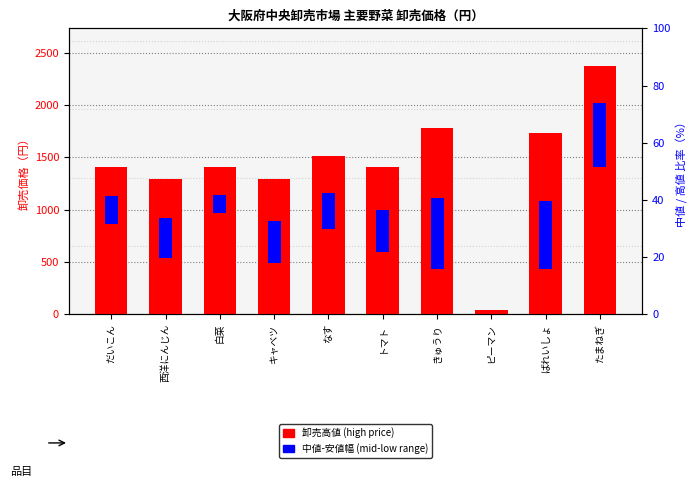

The value of high price (円) at 白菜 is 1404. True or false?

True